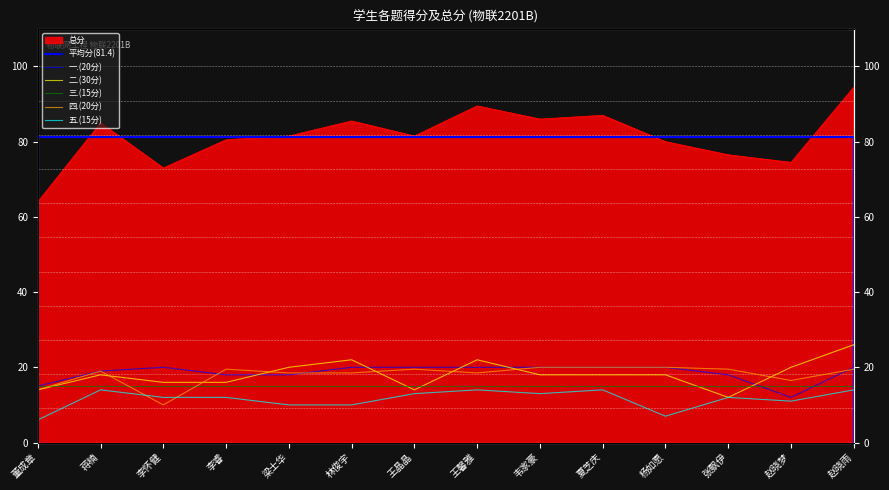

The 五.(15分) series shows 7.0 at 杨如愿. True or false?

True